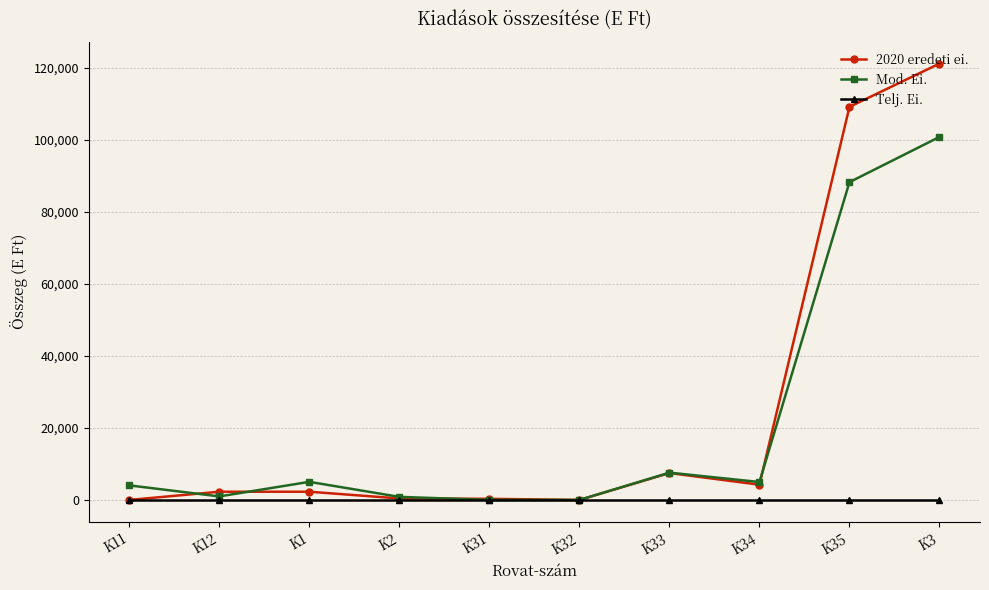

At which category is the sum across all series the highest?

K3